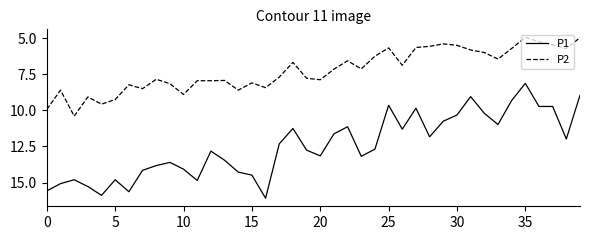

What is the highest value of the P2 series?

10.4